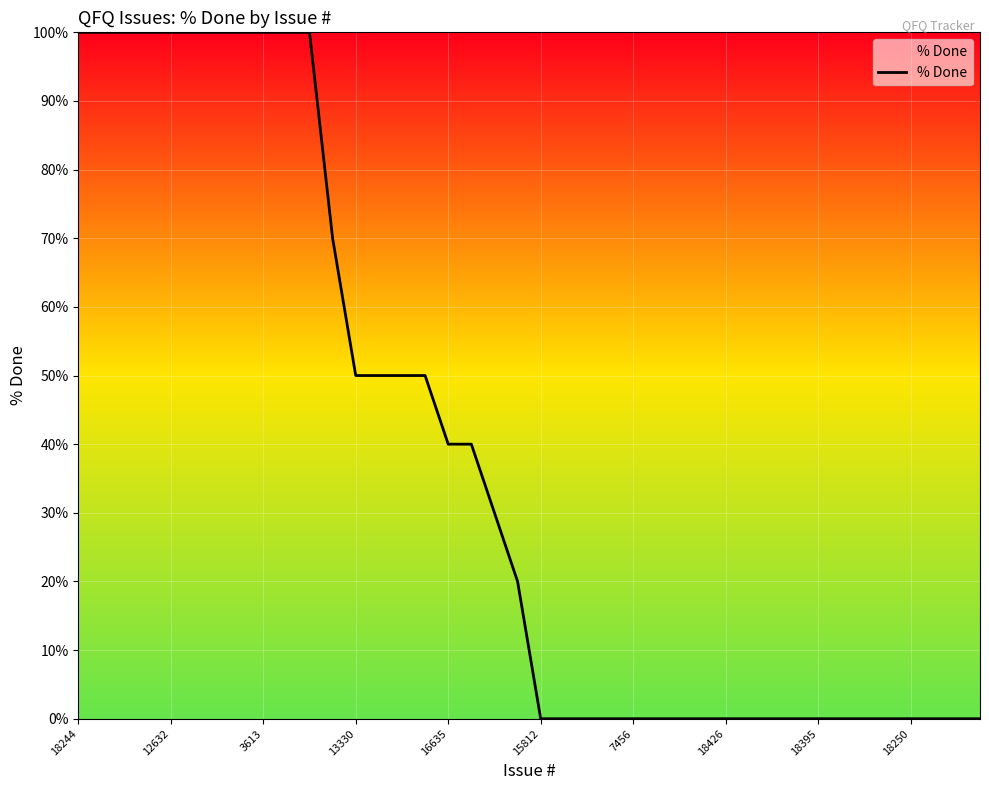

Is this an area chart (filled region under the line)?

No